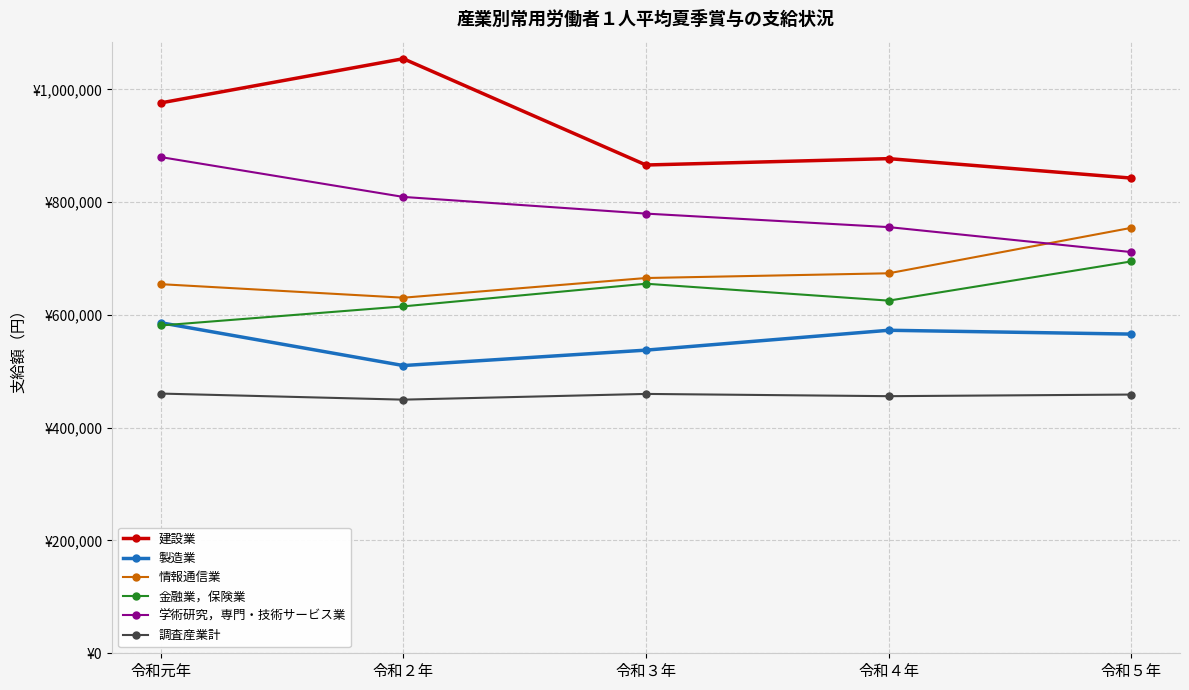

True or false: 金融業，保険業 has more than 1 interior local peaks.

False